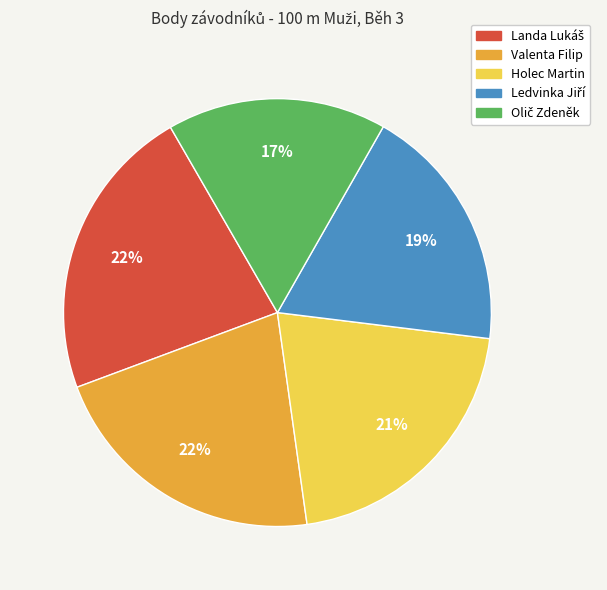

How many slices are in this pie chart?

5